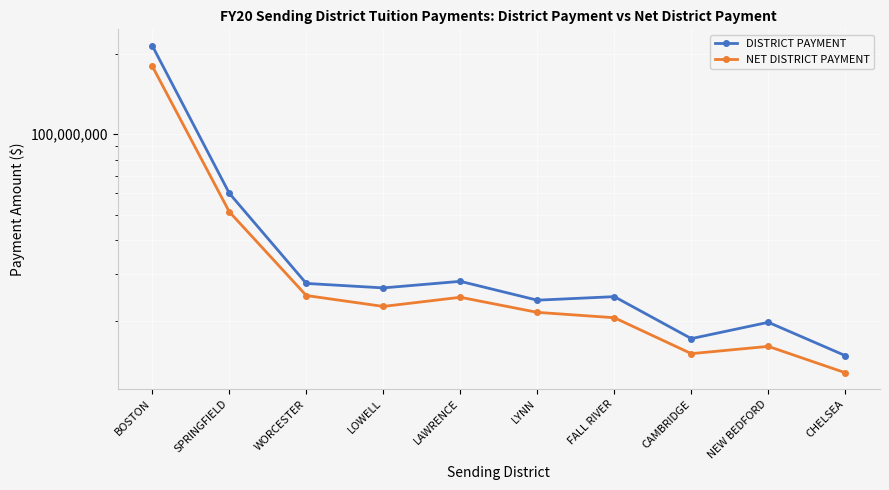

What is the difference between the NET DISTRICT PAYMENT values at FALL RIVER and LYNN?

970251.6